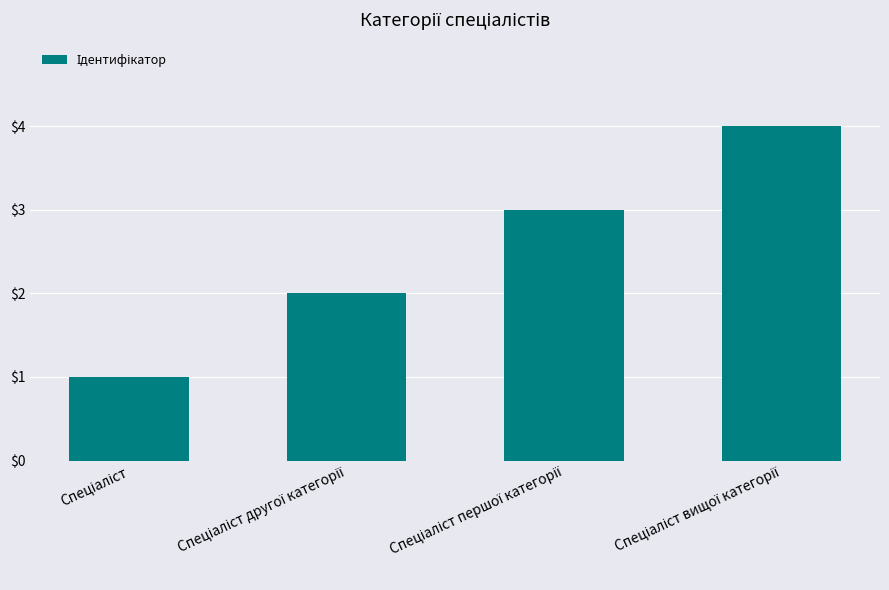

What is the maximum value shown in the chart?

4